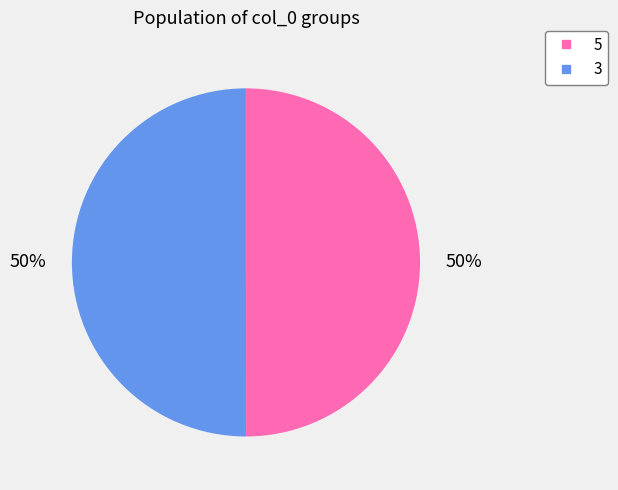

To the nearest percent, what is the average slice percentage?

50%